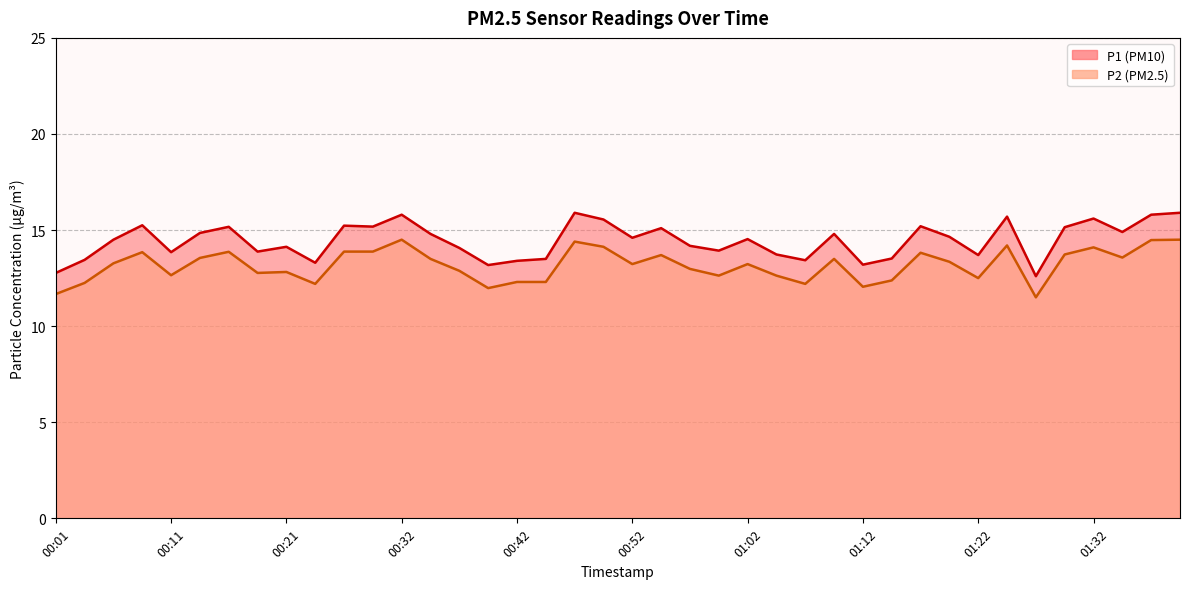

True or false: P1 and P2 cross at least once.

False